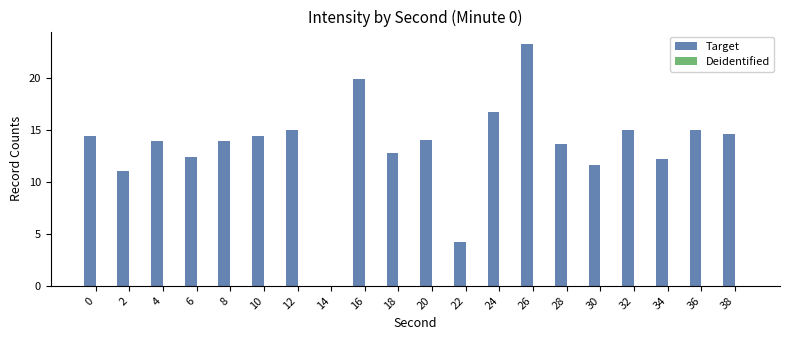

Which has a higher value, 24 or 22?

24